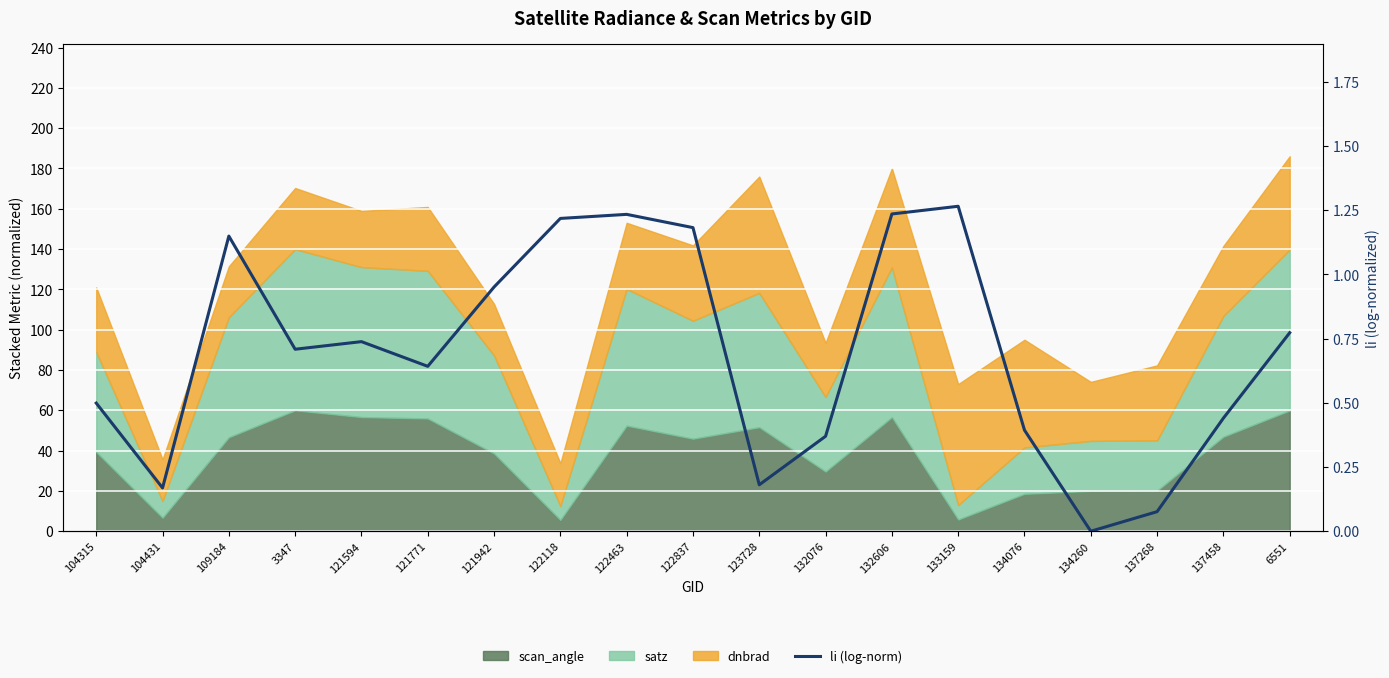

List the labels in order of value, largest first.

133159, 132606, 122463, 122118, 122837, 109184, 121942, 6551, 121594, 3347, 121771, 104315, 137458, 134076, 132076, 123728, 104431, 137268, 134260